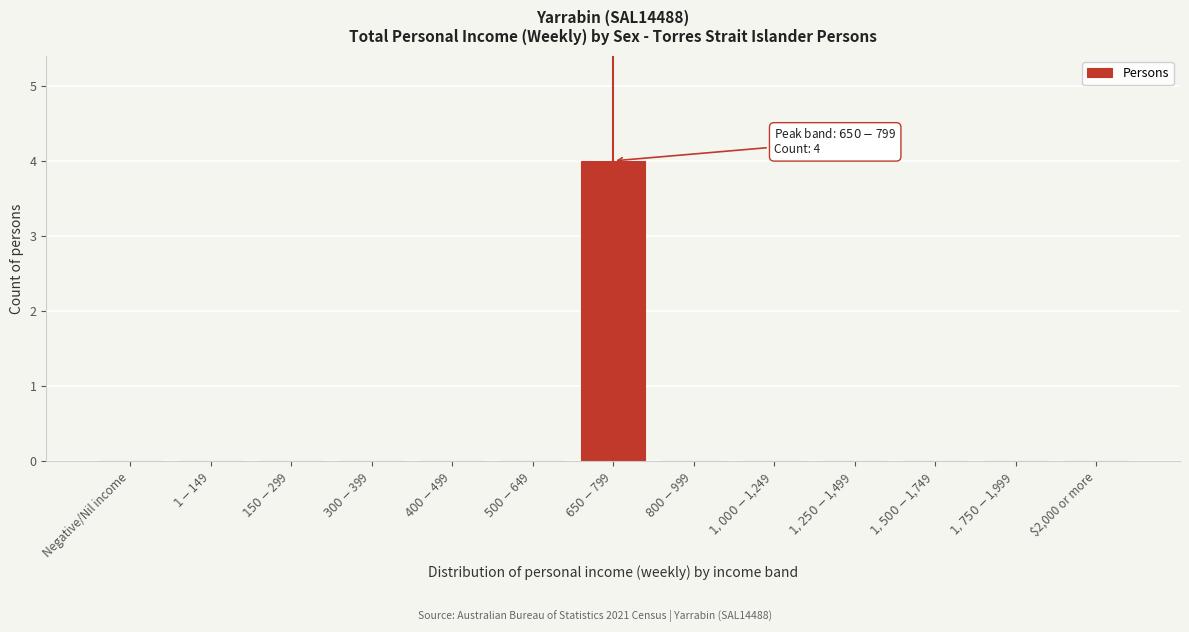

Is it true that the value at $2,000 or more is 0?

True